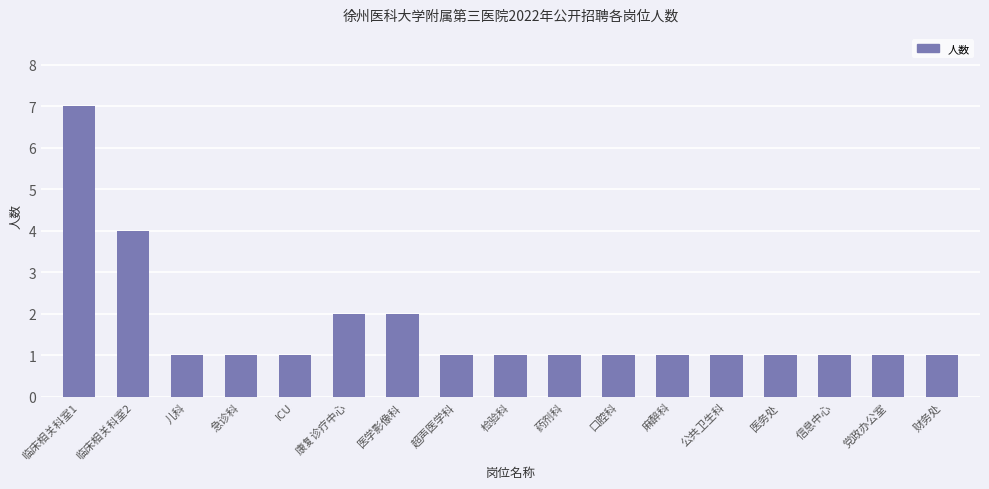

Between 康复诊疗中心 and 麻醉科, which is larger?

康复诊疗中心